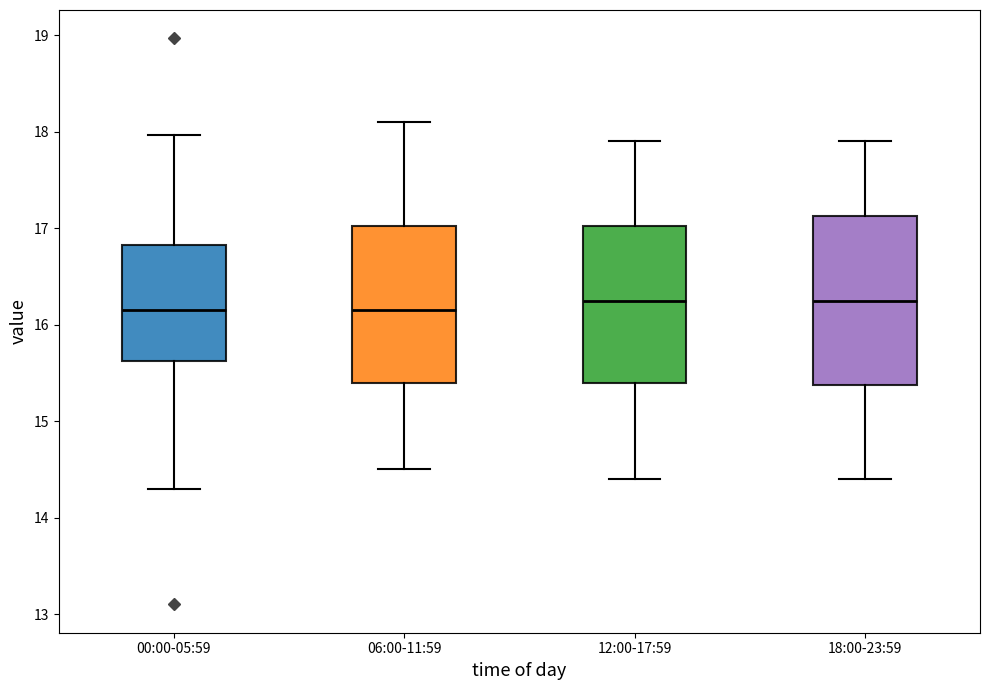

Reading left to right, transcribe this box plot: for each box, give where its median line is, the range the box spans, and where its two whiskers end, as read against the y-axis. The values are not printed on the chart, so give them approximately, as read against the axis.

00:00-05:59: median 16.2, box 15.6 to 16.8, whiskers 14.3 to 18.0
06:00-11:59: median 16.2, box 15.4 to 17.0, whiskers 14.5 to 18.1
12:00-17:59: median 16.3, box 15.4 to 17.0, whiskers 14.4 to 17.9
18:00-23:59: median 16.3, box 15.4 to 17.1, whiskers 14.4 to 17.9